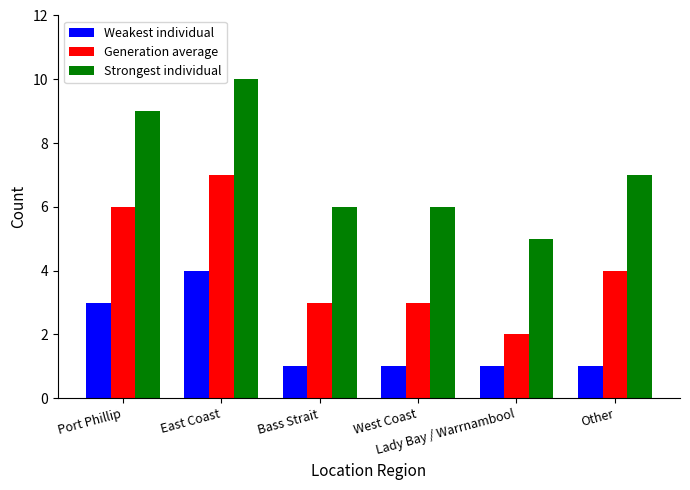

At which label does Strongest individual first exceed 7?

Port Phillip